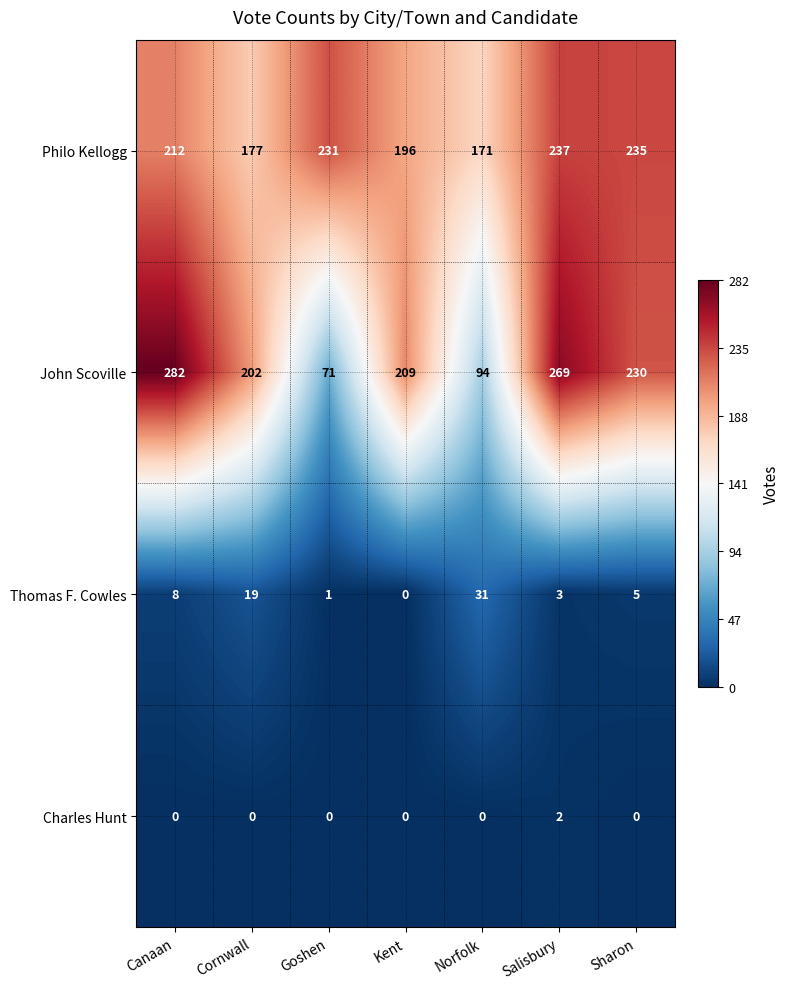

Is the value of John Scoville at Sharon greater than the value of Philo Kellogg at Norfolk?

Yes